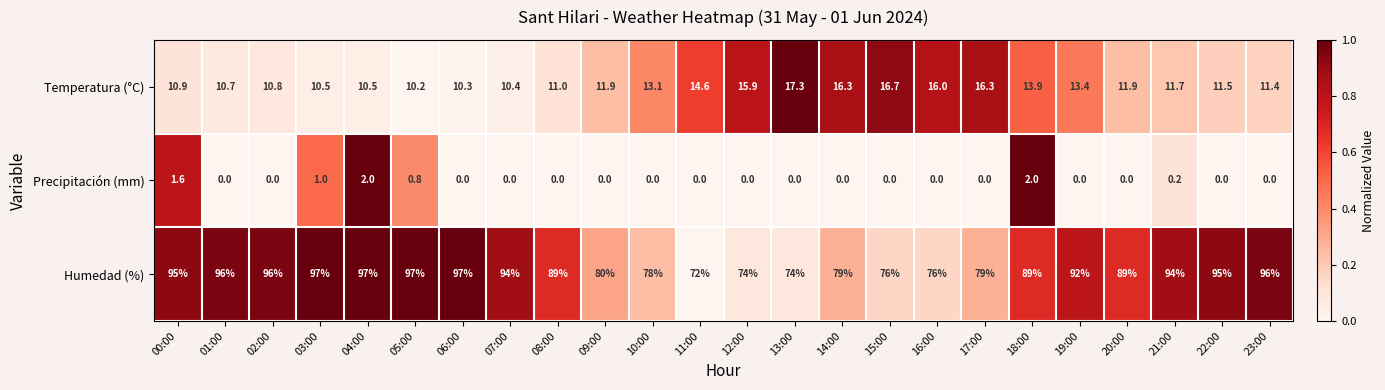

What is the minimum value for Temperatura (°C)?

10.2